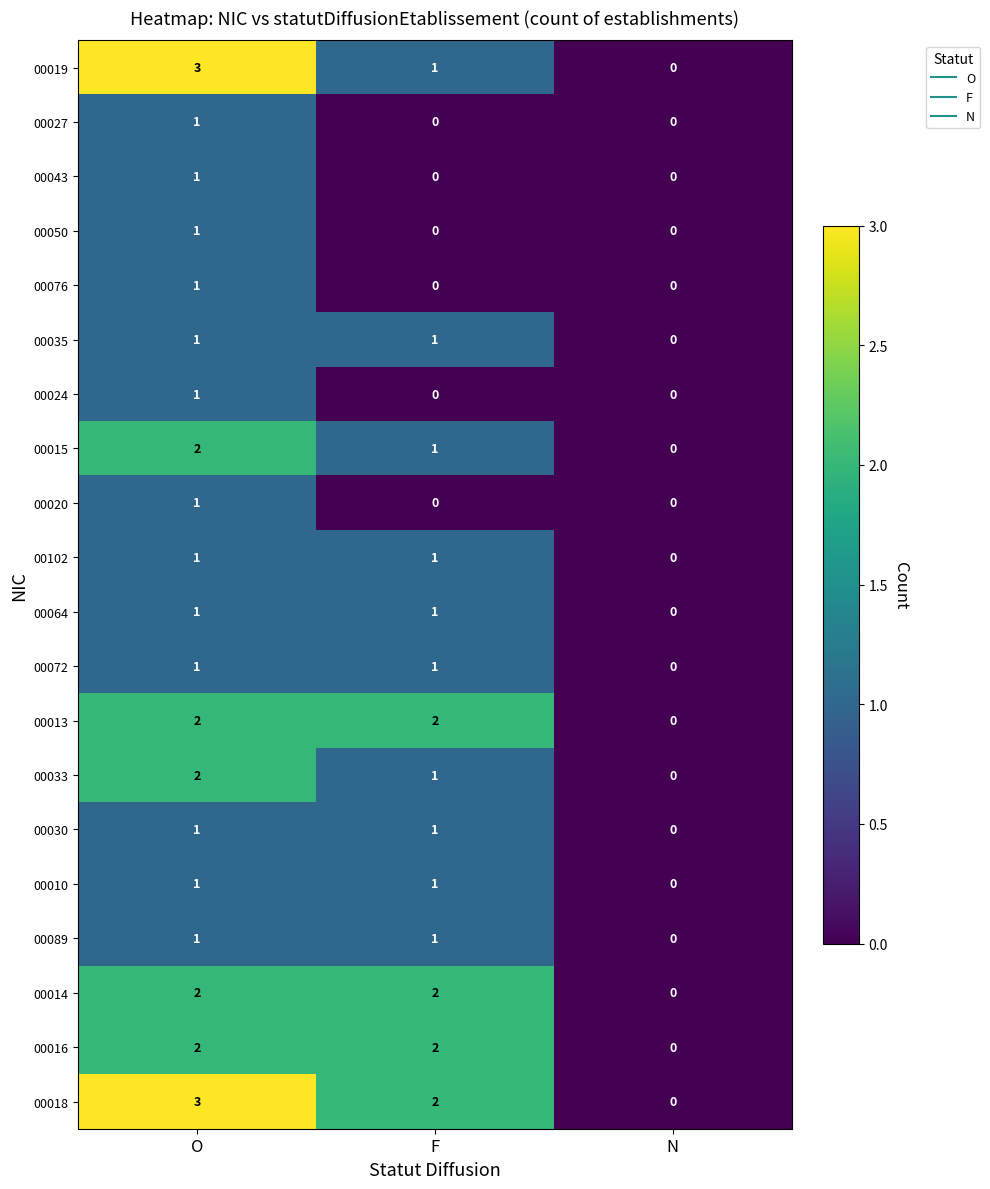

At which category is the sum across all series the highest?

O